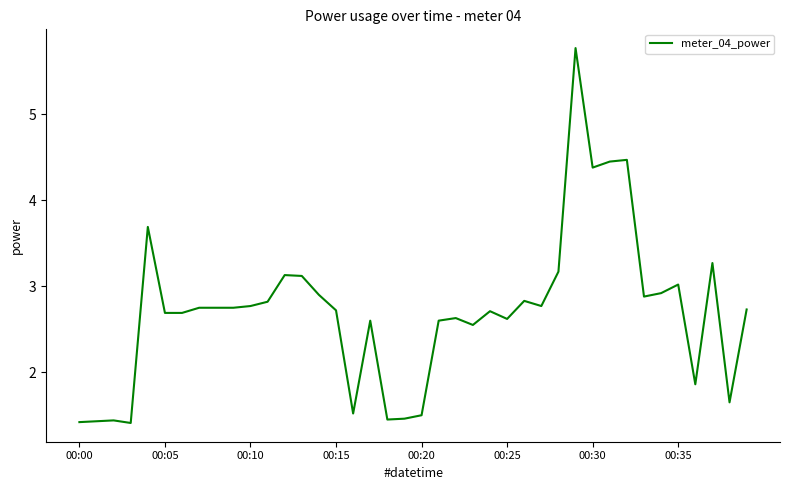

What is the greatest value displayed?

5.8